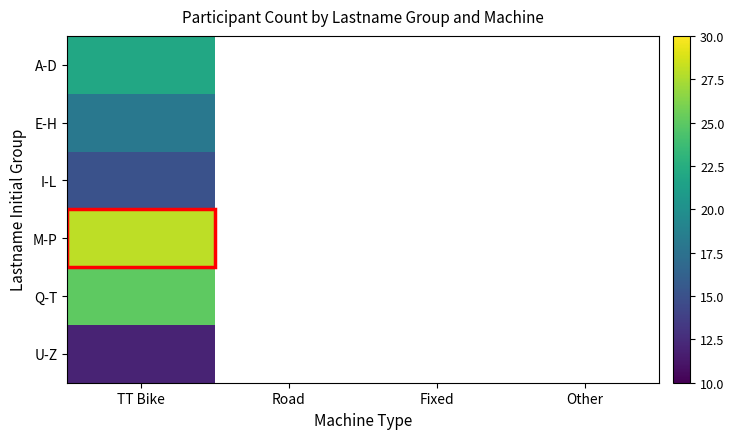

What is the maximum value shown in the chart?

28.0